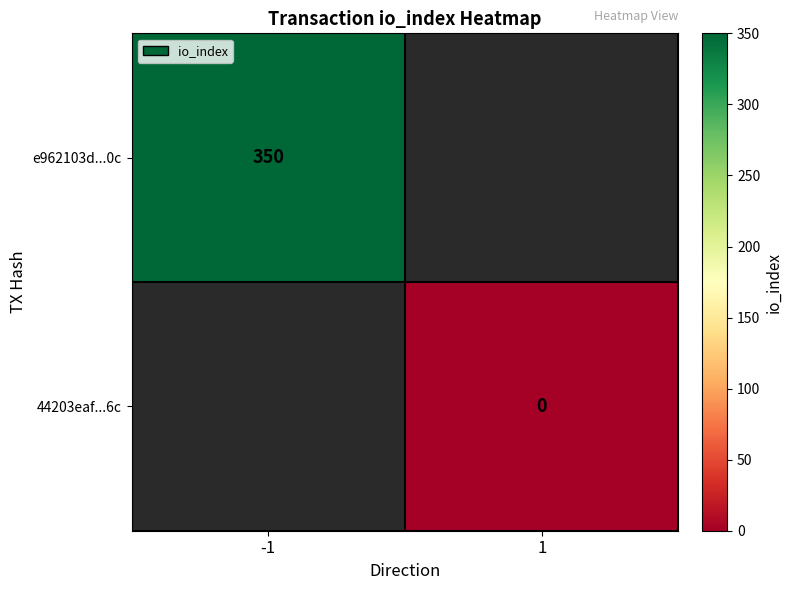

At how many categories does at least one series exceed 295?

1